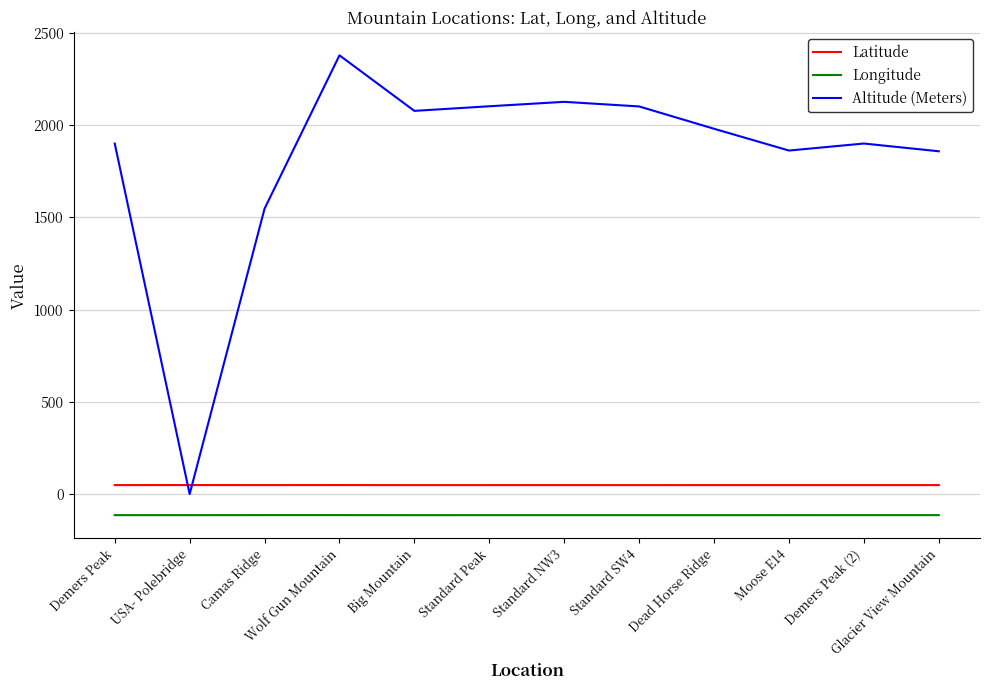

Does the chart have visible grid lines?

Yes